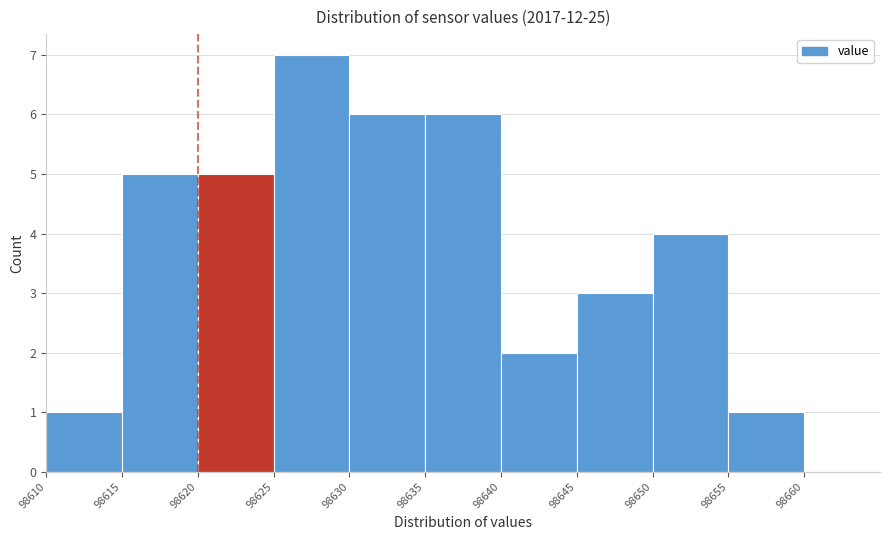

Reading left to right, list every bar in this chart as the range it spans on the x-axis followed by its height. The values are not printed on the chart, so give them approximately, as read against the axis.

98610 to 98615: 1
98615 to 98620: 5
98620 to 98625: 5
98625 to 98630: 7
98630 to 98635: 6
98635 to 98640: 6
98640 to 98645: 2
98645 to 98650: 3
98650 to 98655: 4
98655 to 98660: 1
98660 to 98665: 0